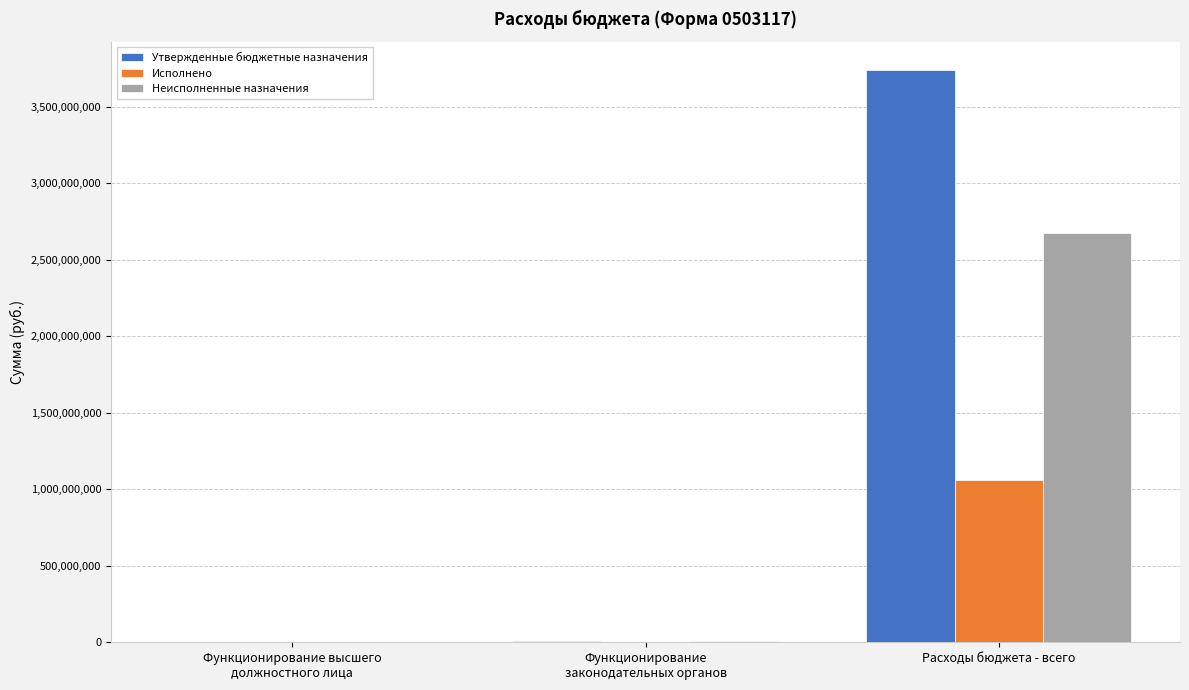

What is the sum of all Утвержденные бюджетные назначения values?

3749261340.5